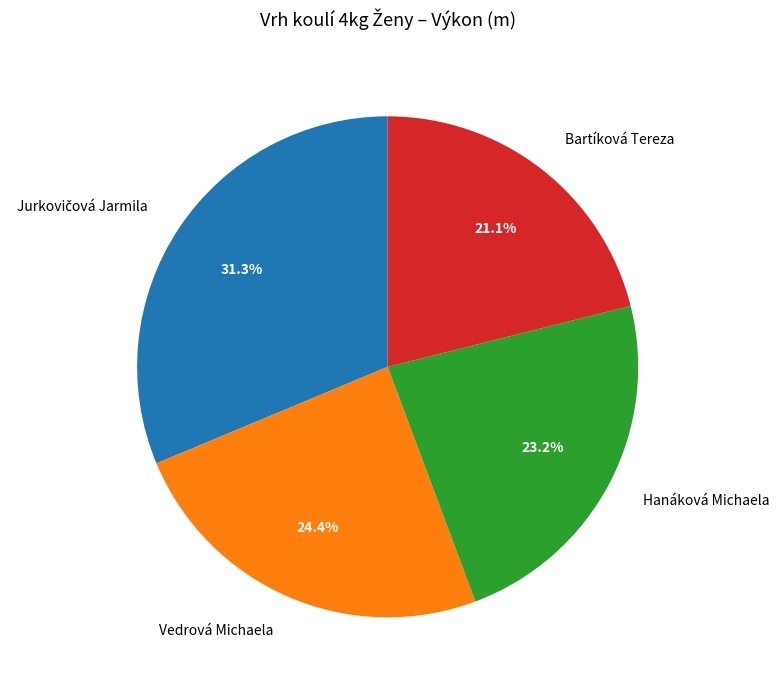

Which slice is the smallest?

Bartíková Tereza